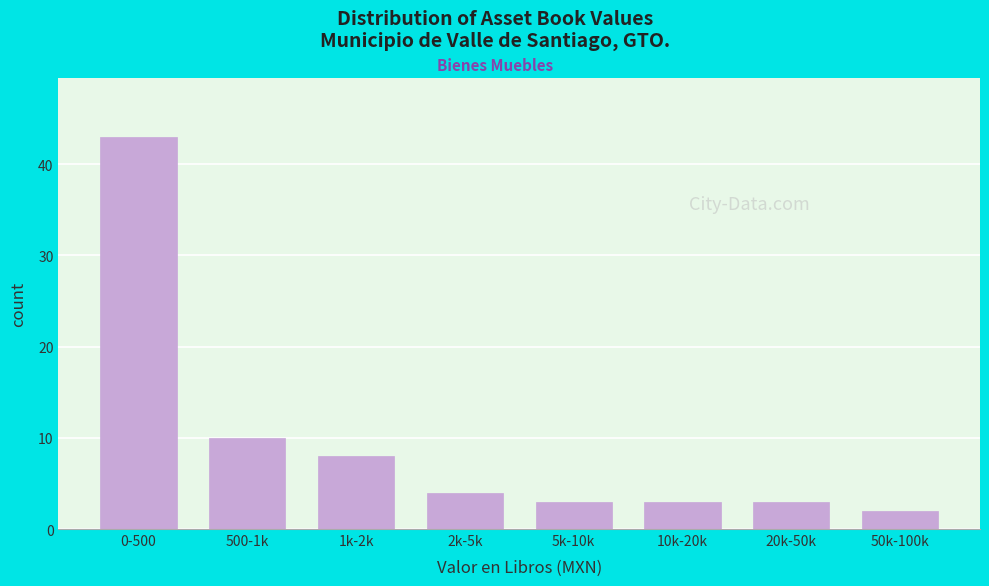

Reading left to right, extract all data points from this chart.

43	10	8	4	3	3	3	2